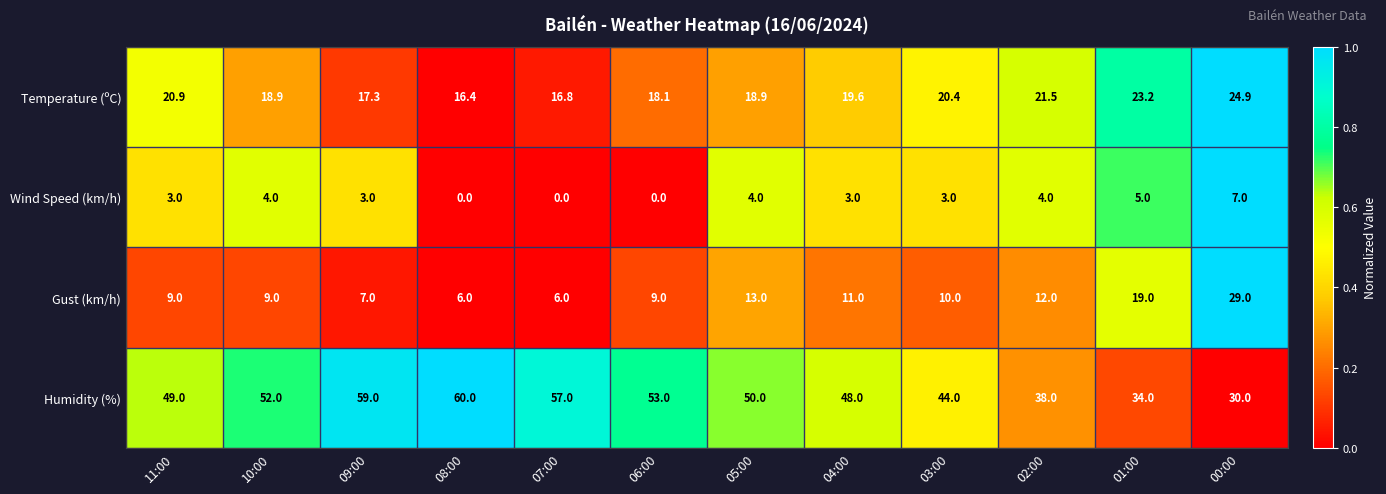

At which category does the chart reach its peak across all series?

08:00